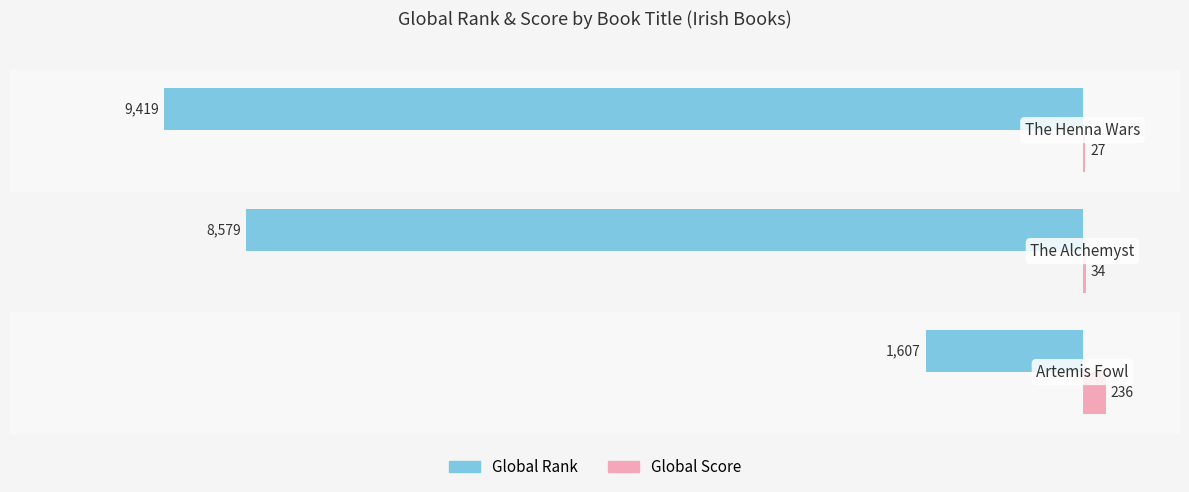

What is the sum of all Global Rank values?

-19605